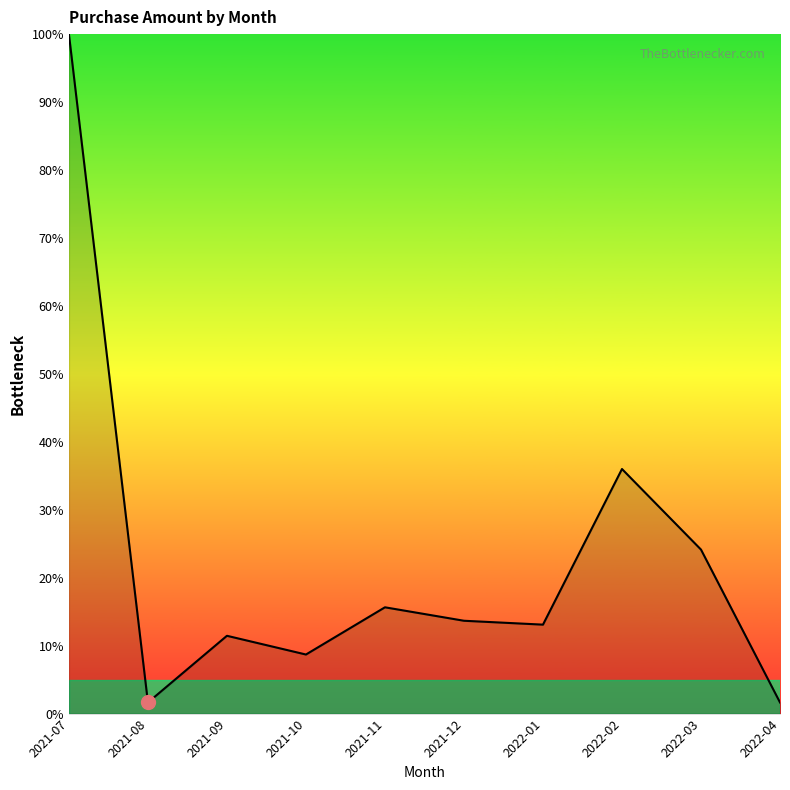

Reading left to right, transcribe all the data shown in this chart.

2021-07=100.0	2021-08=1.6	2021-09=11.5	2021-10=8.7	2021-11=15.6	2021-12=13.7	2022-01=13.1	2022-02=36.0	2022-03=24.1	2022-04=1.6